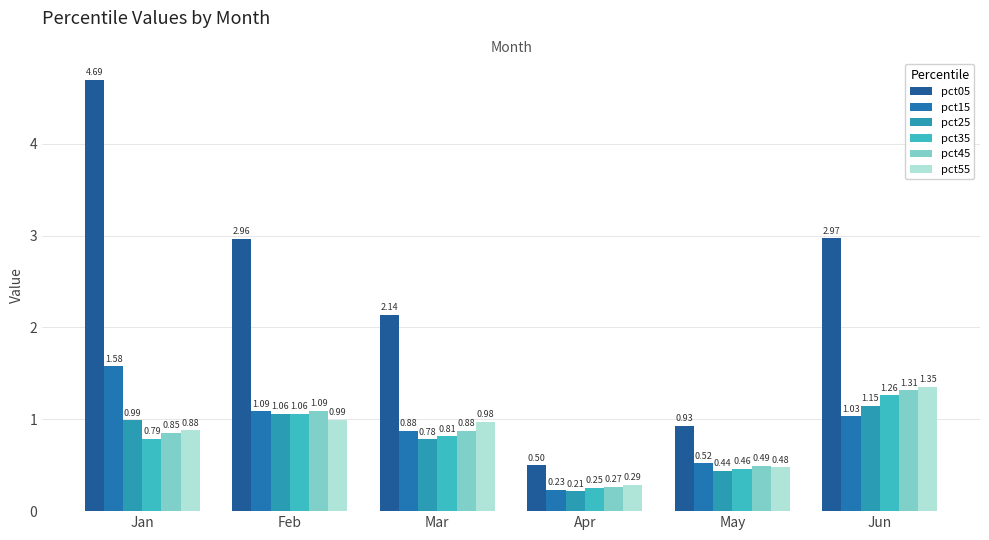

What are all the series names shown in the legend?

pct05, pct15, pct25, pct35, pct45, pct55